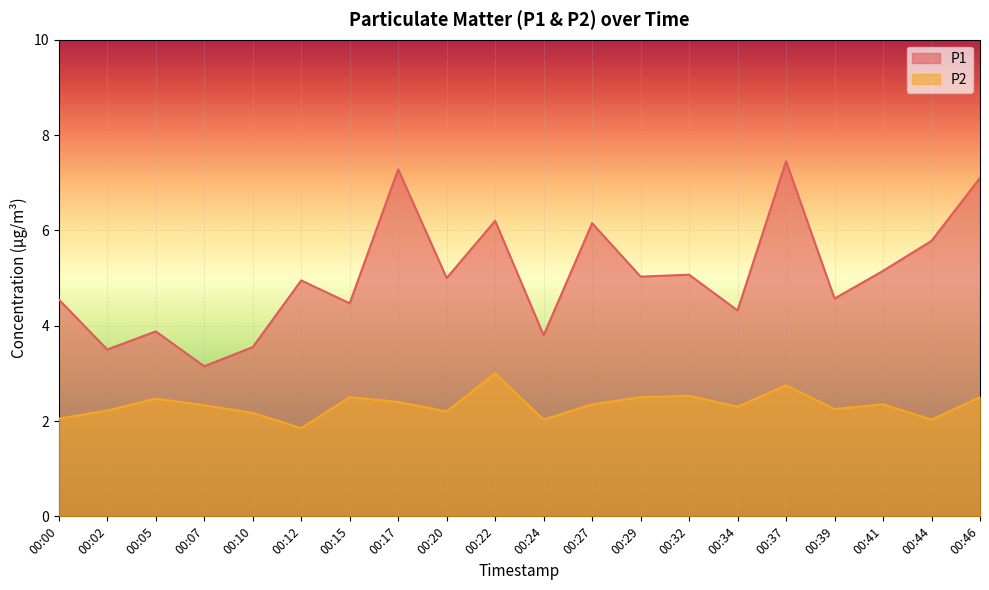

The value of P1 at 00:07 is 5.3. True or false?

False